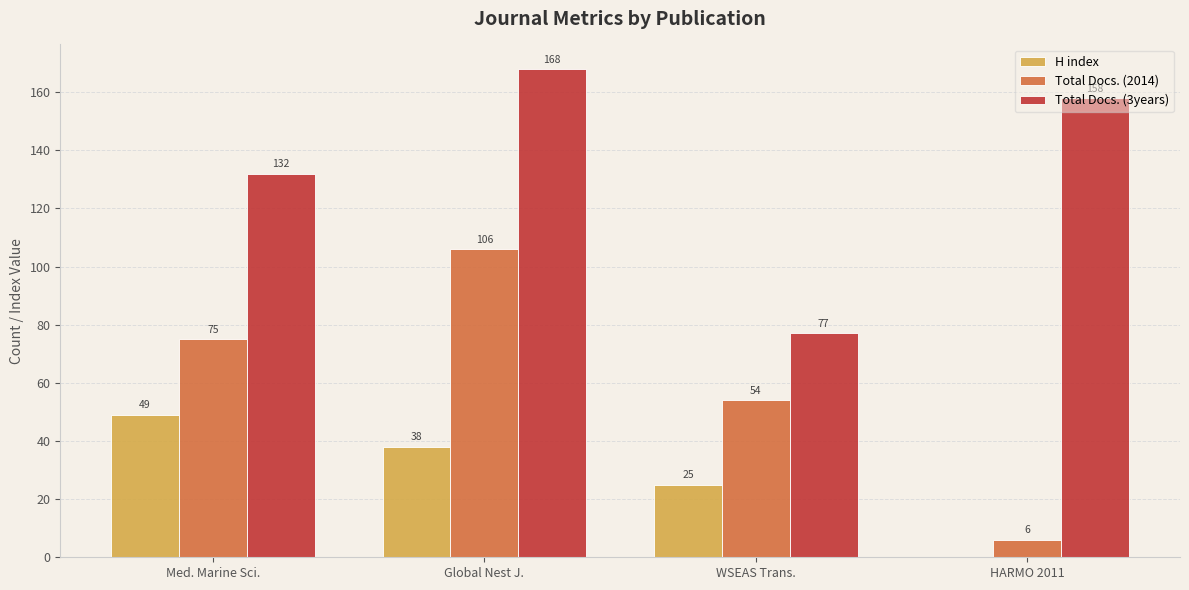

What are all the series names shown in the legend?

H index, Total Docs. (2014), Total Docs. (3years)